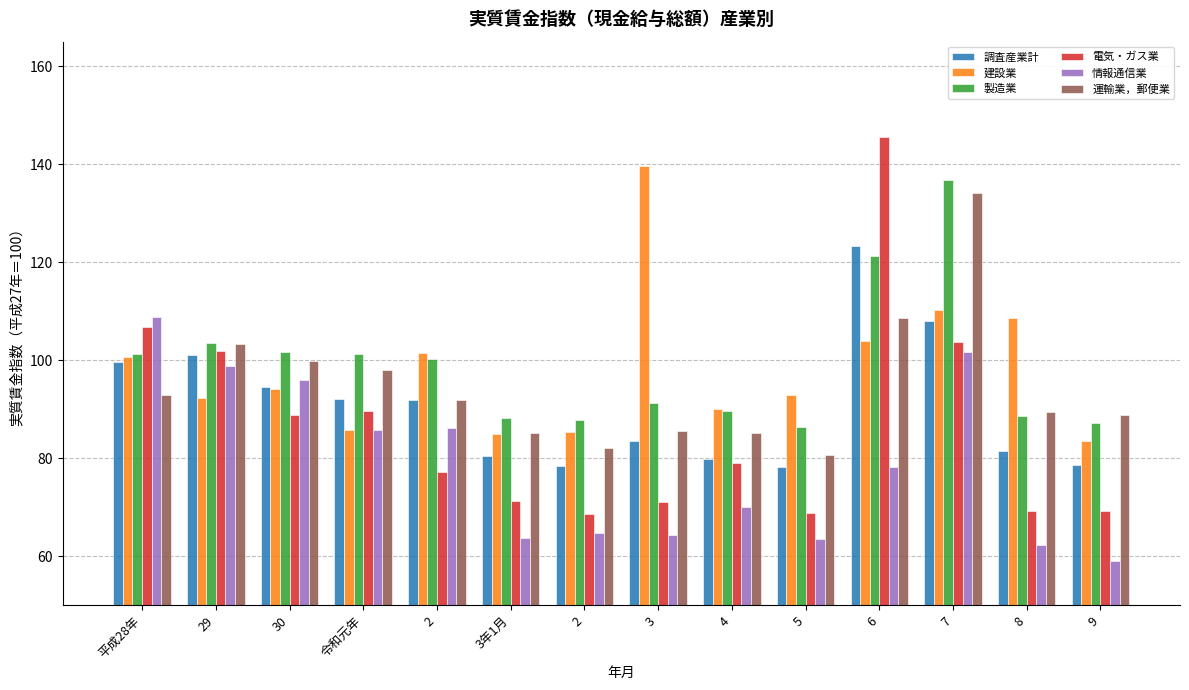

Count the number of data series in this chart.

6